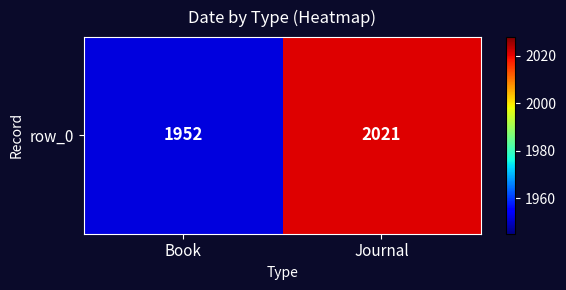

The chart shows a value of 3310 at Journal. True or false?

False